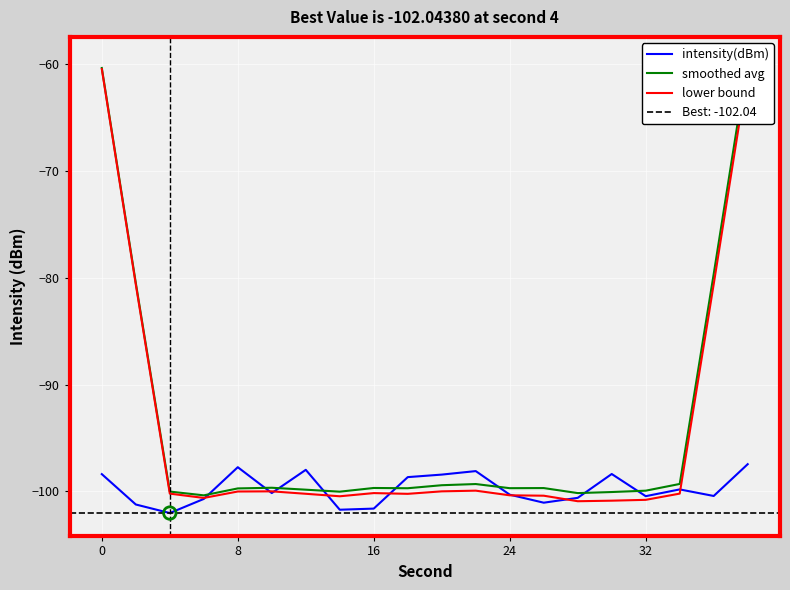

Which series contains the highest Y value?

smoothed avg